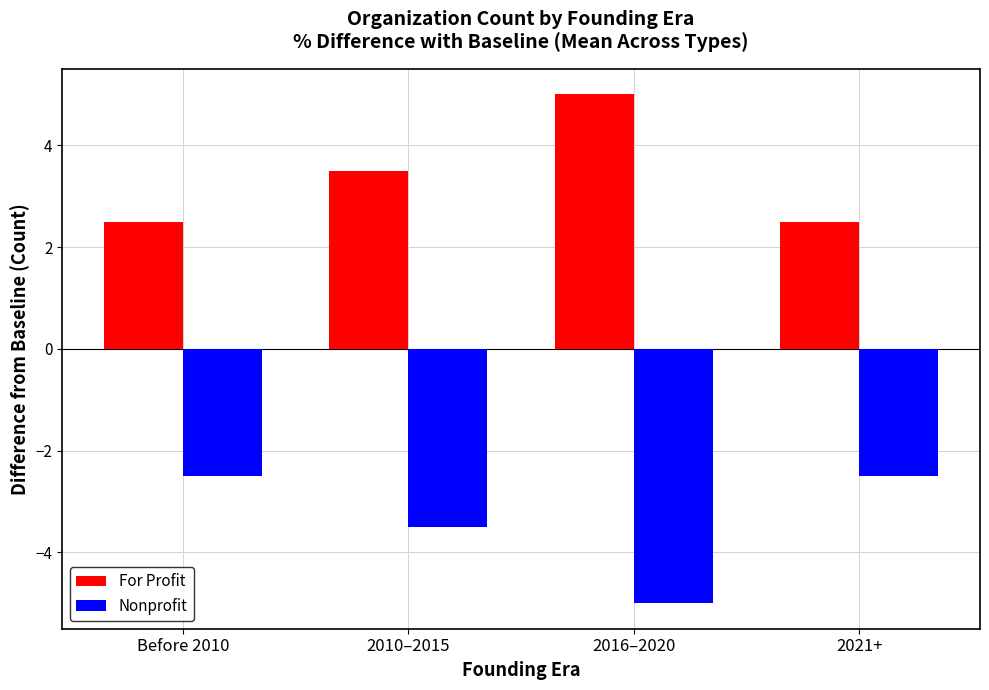

What is the difference between the highest and lowest values at 2010–2015?

7.0